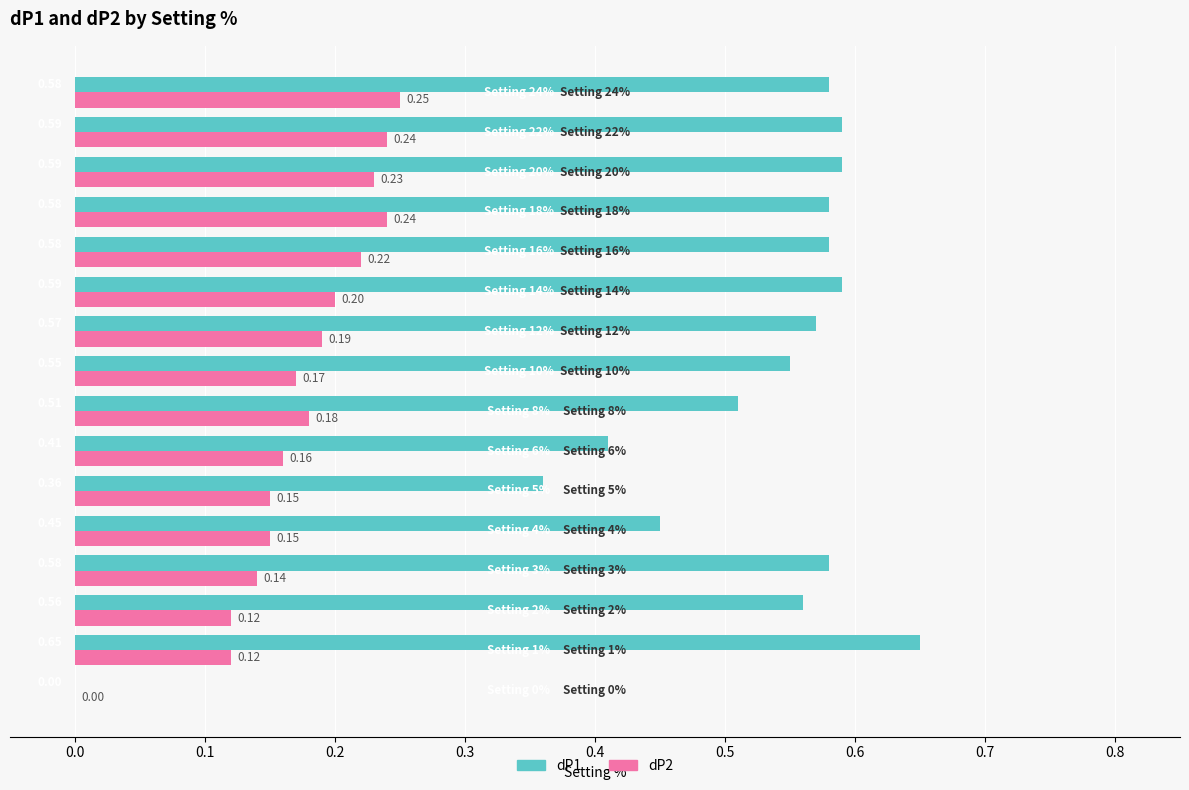

What is the sum of all dP1 values?

8.2